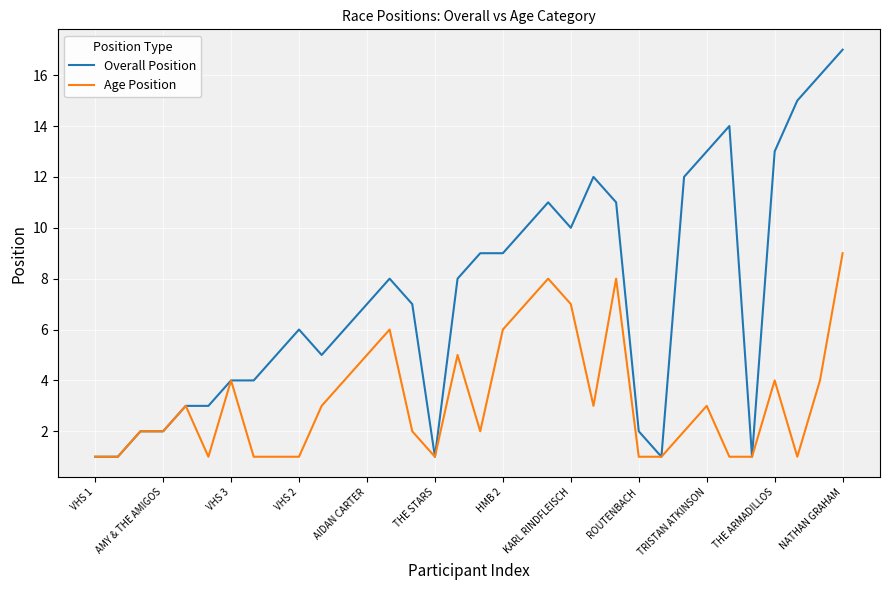

List the series in order of their peak value, highest first.

Overall Position, Age Position